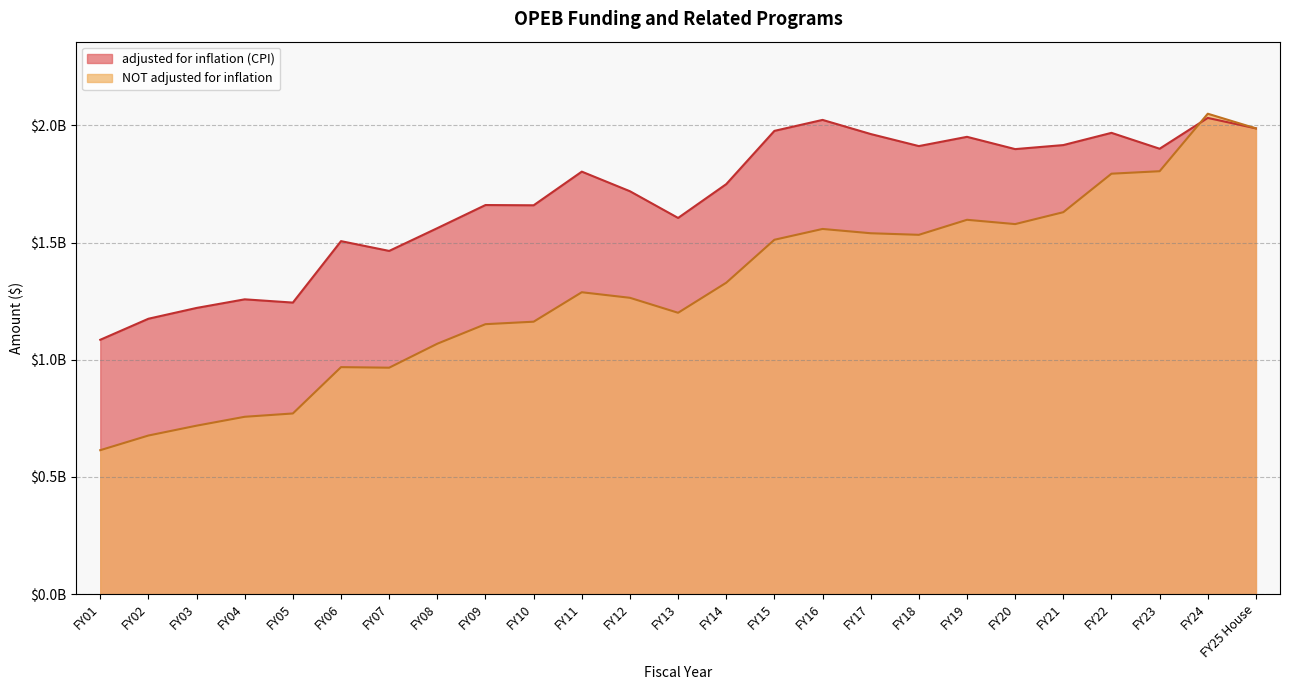

At which category is the sum across all series the highest?

FY24